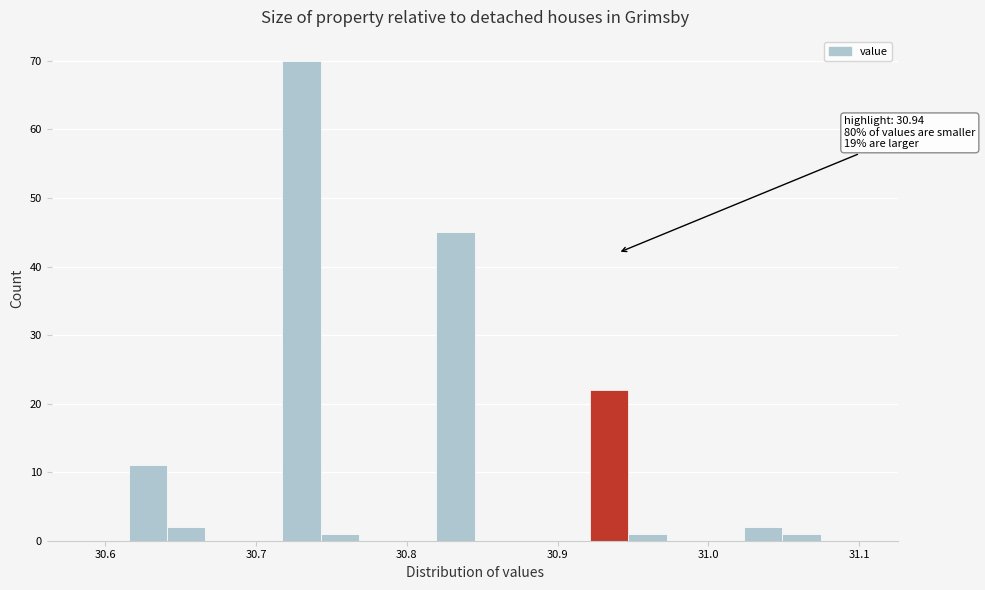

Read against the x-axis, roughly where is the centre of the tallest bar?

30.73